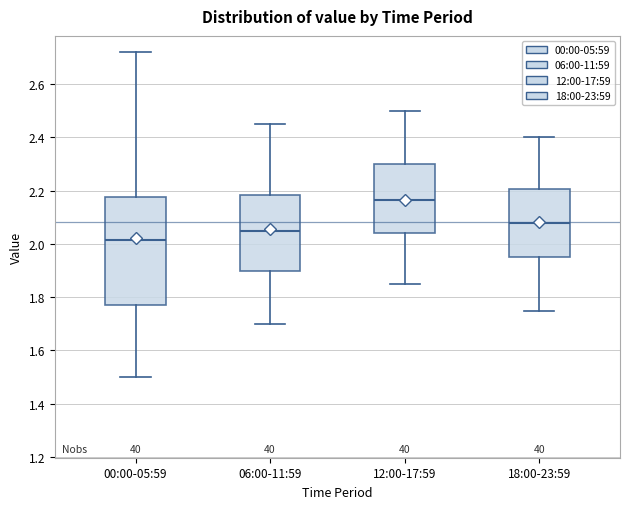

Comparing the boxes themselves (not the whiskers), which one is the tallest?

00:00-05:59